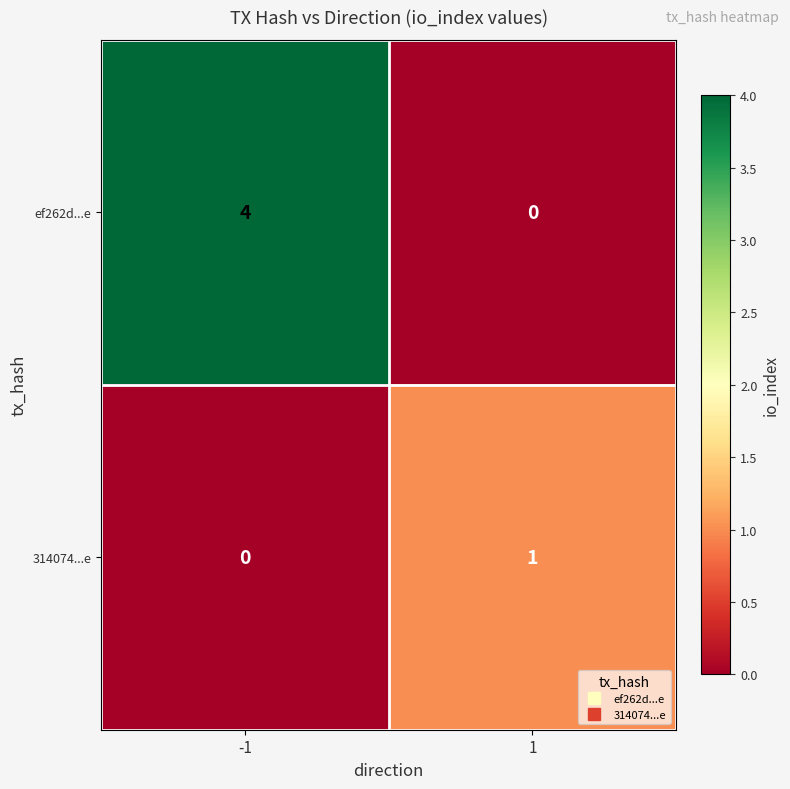

List the series in order of their peak value, lowest first.

314074...e, ef262d...e